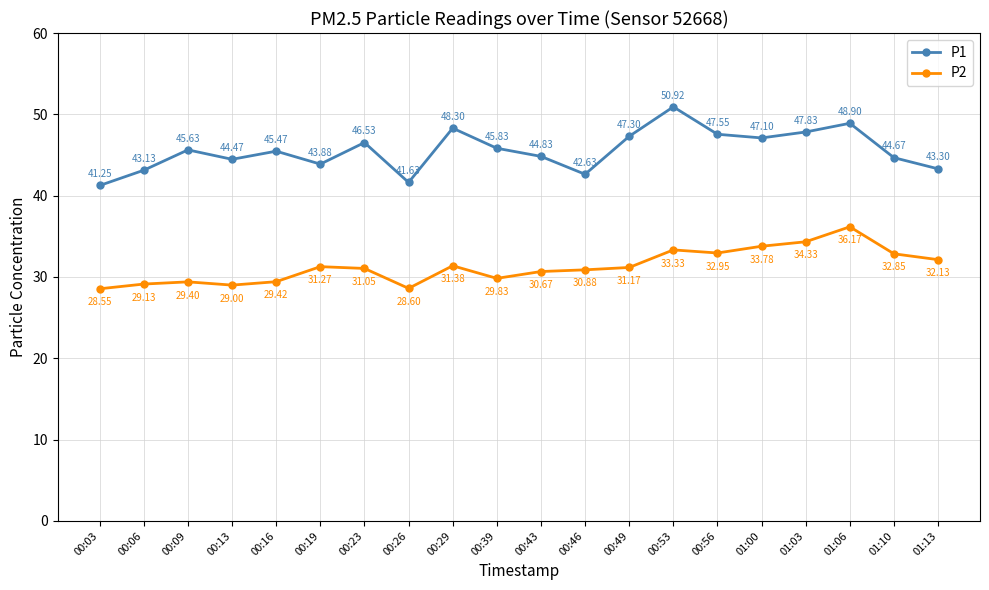

Which series has the widest spread of values?

P1